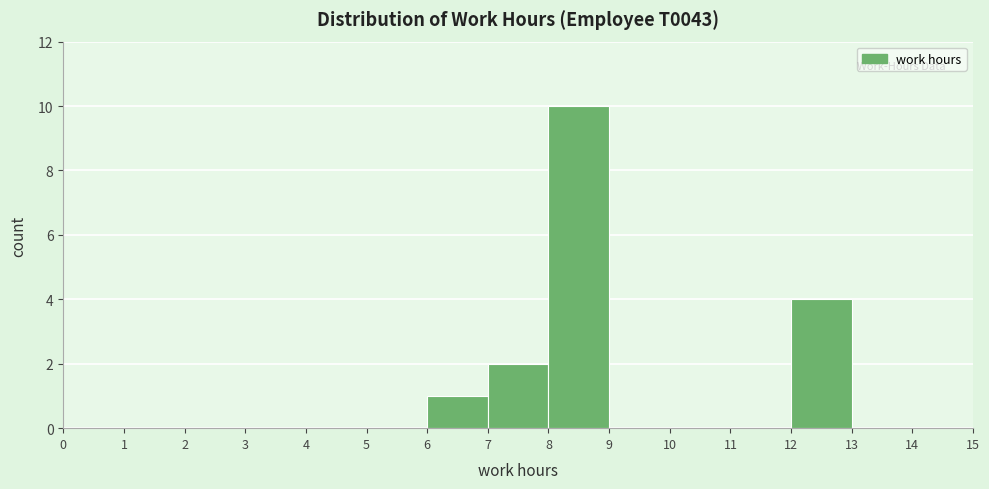

How tall is the bar that spans 8 to 9 on the x-axis? The values are not printed on the chart, so give them approximately, as read against the axis.

10